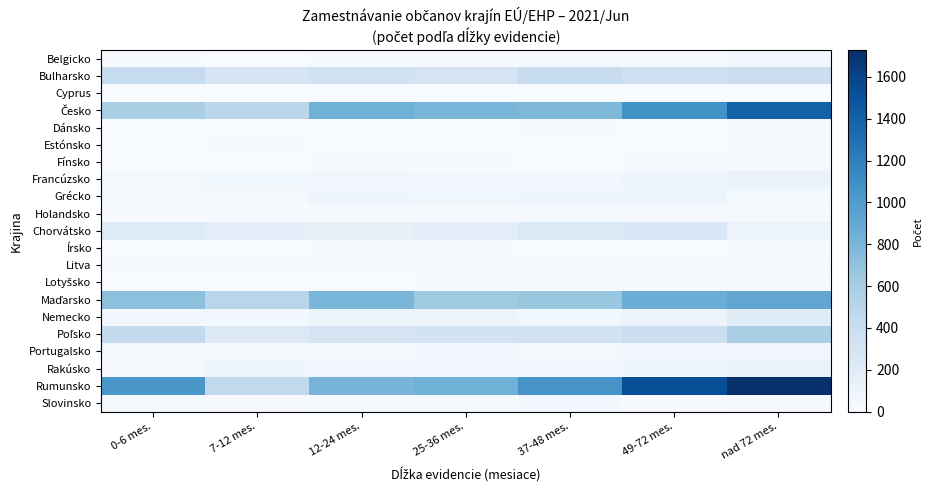

Between 7-12 mes. and 49-72 mes., which is larger?

49-72 mes.